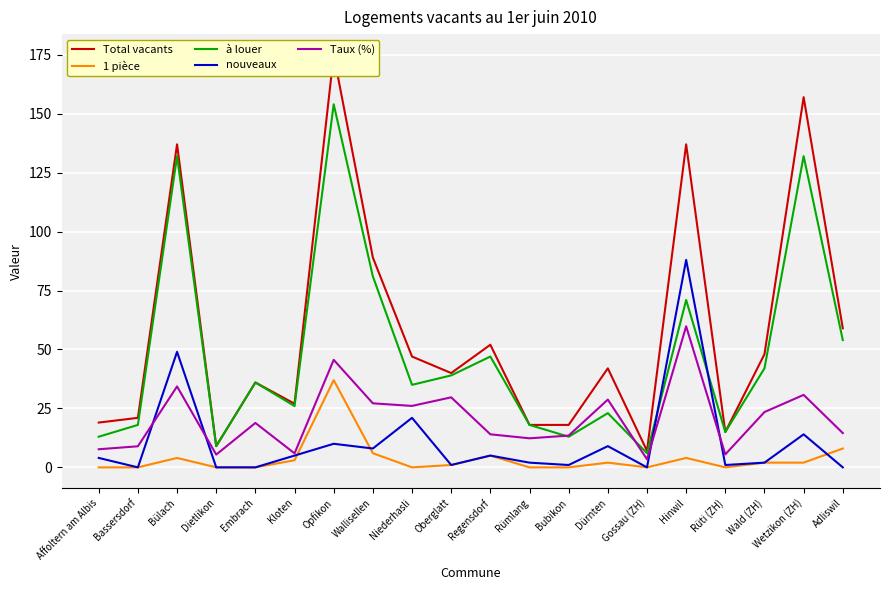

Is this an area chart (filled region under the line)?

No